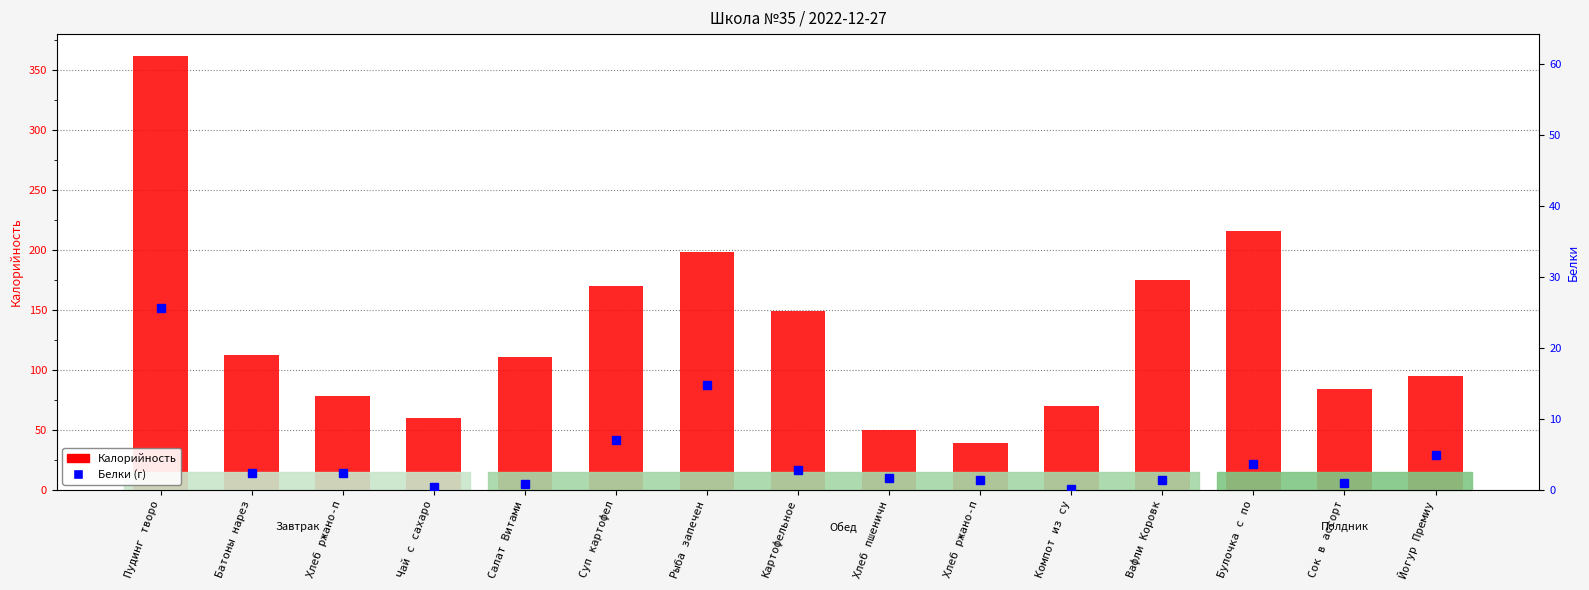

Reading right to left, extract all data points from this chart.

Калорийность: 95.2	84.4	215.7	175.0	70.1	39.0	50.2	148.7	198.5	170.1	110.4	60.2	77.9	112.4	361.6
Белки: 5.0	1.0	3.7	1.4	0.1	1.5	1.7	2.8	14.7	7.1	0.9	0.4	2.5	2.3	25.7